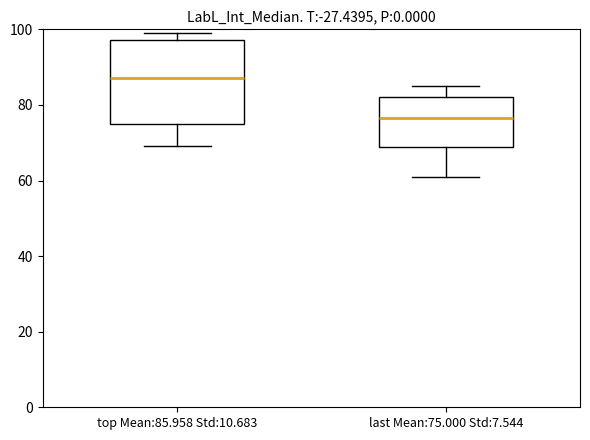

Comparing the boxes themselves (not the whiskers), which one is the tallest?

top Mean:85.958 Std:10.683